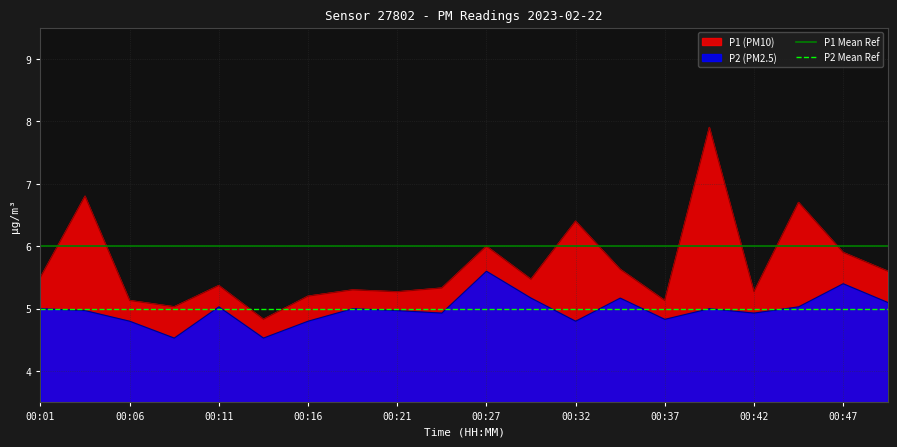

Is it true that P1 (PM10) equals 5.1 at 00:06?

True